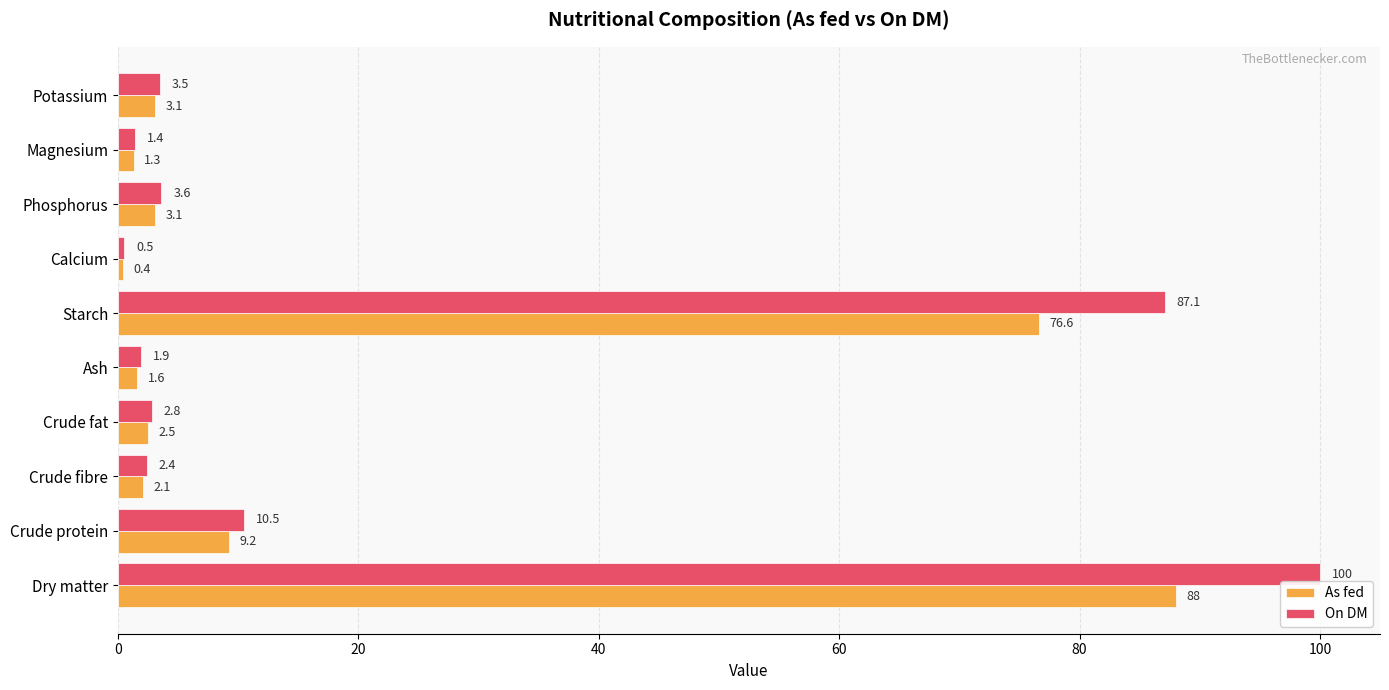

How many values in the As fed series are below 3?

5